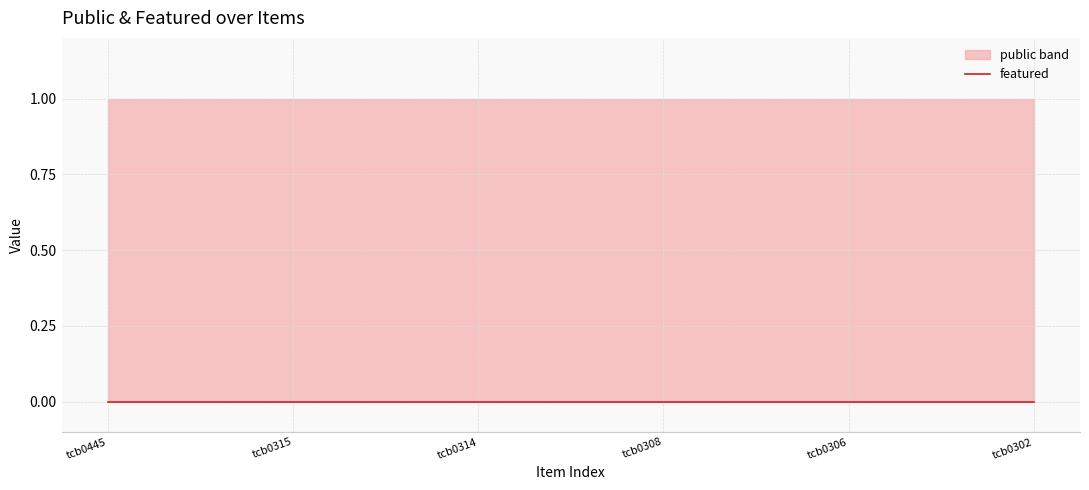

Reading right to left, what are all the values shown in this chart?

public: 1	1	1	1	1	1
featured: 0	0	0	0	0	0